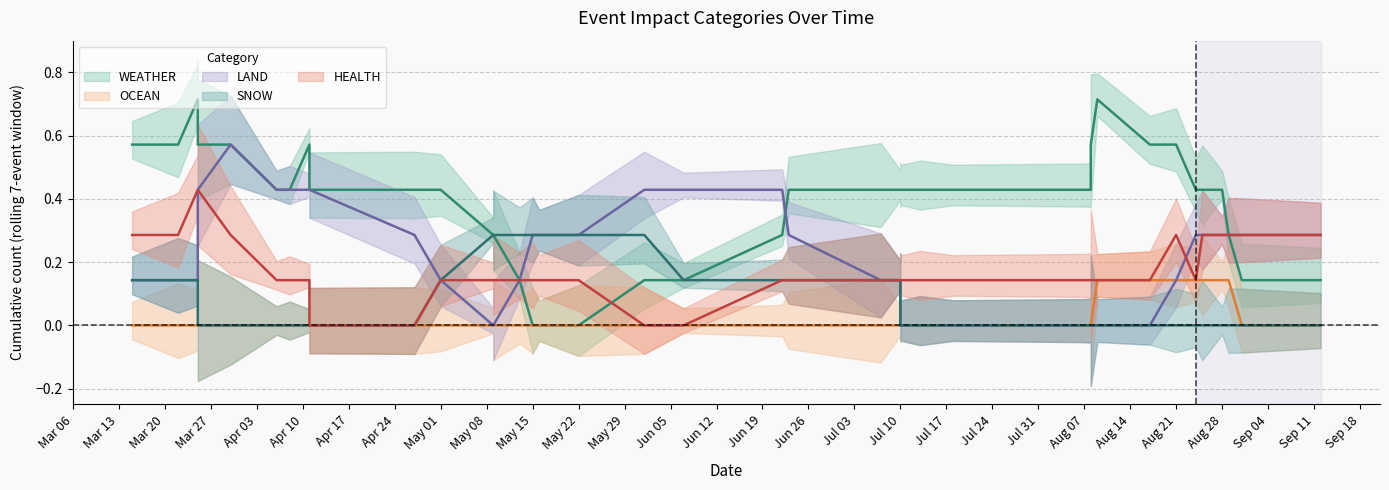

True or false: OCEAN has a value of 1 at 31.

False